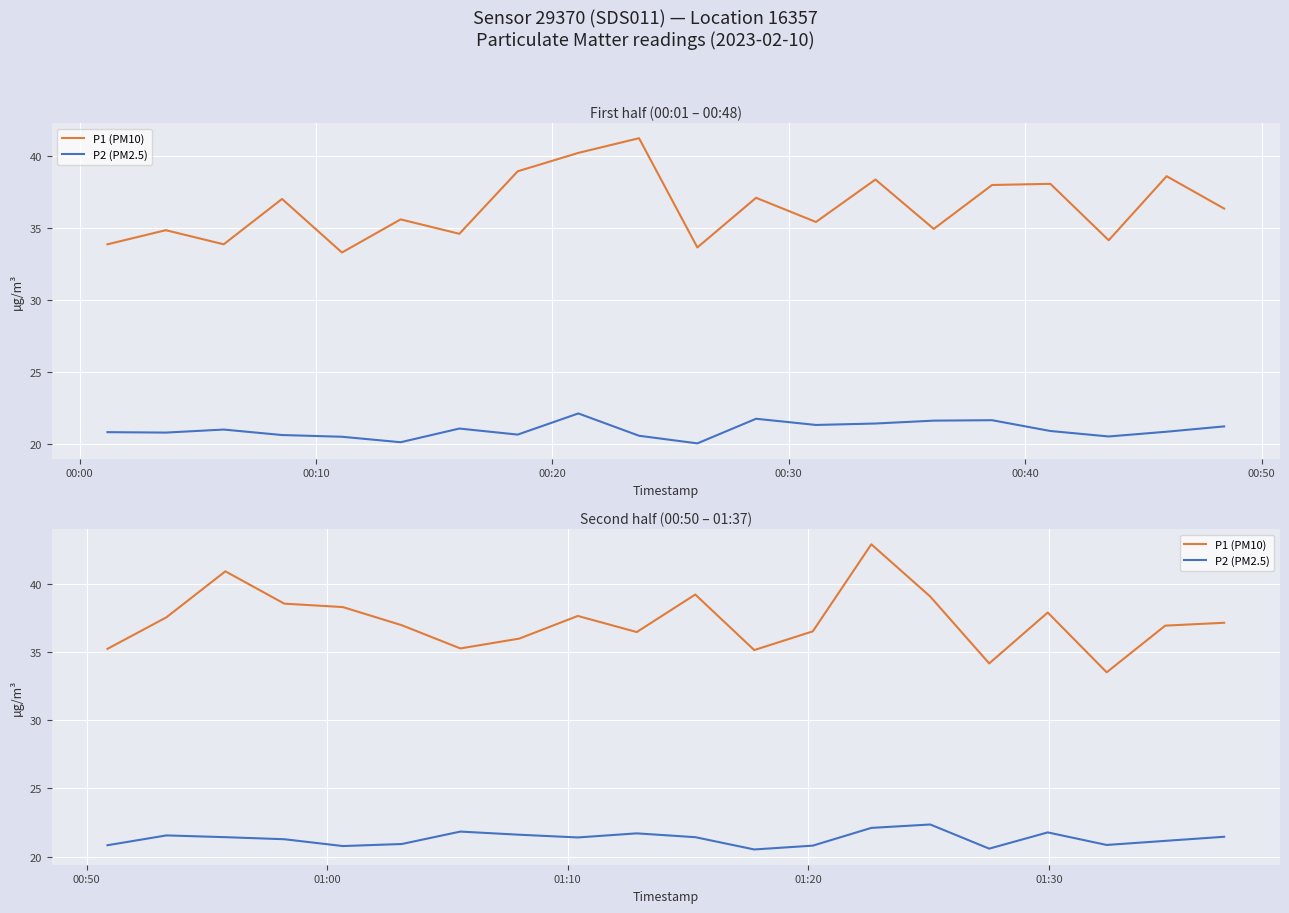

True or false: P1 (PM10) and P2 (PM2.5) cross at least once.

False